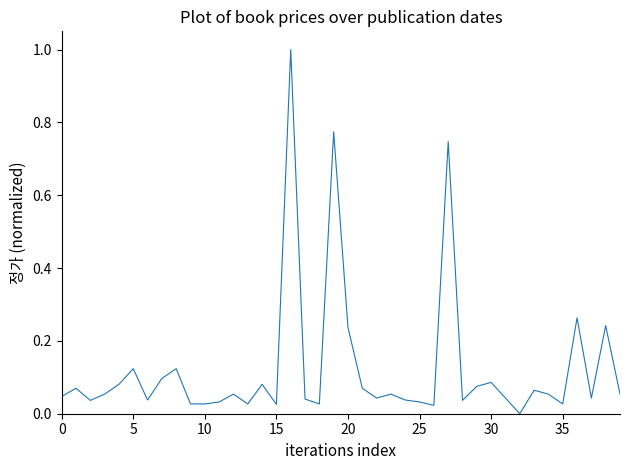

What is the maximum value shown in the chart?

1.0